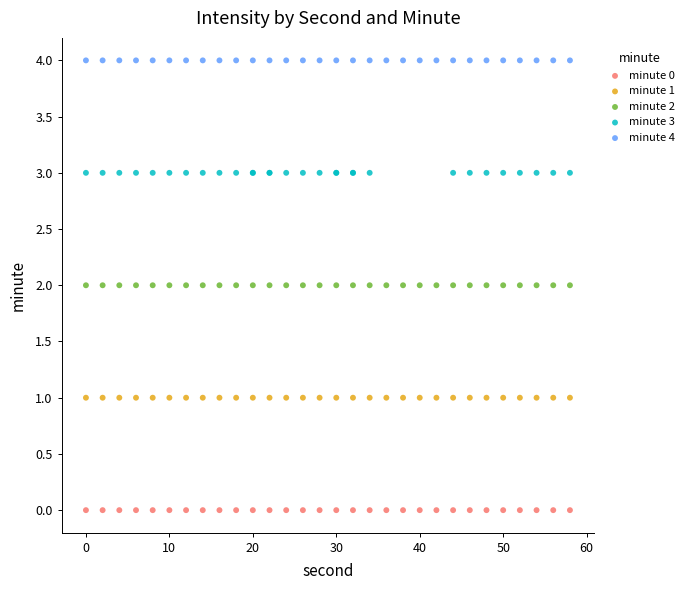

What are all the series names shown in the legend?

minute 0, minute 1, minute 2, minute 3, minute 4